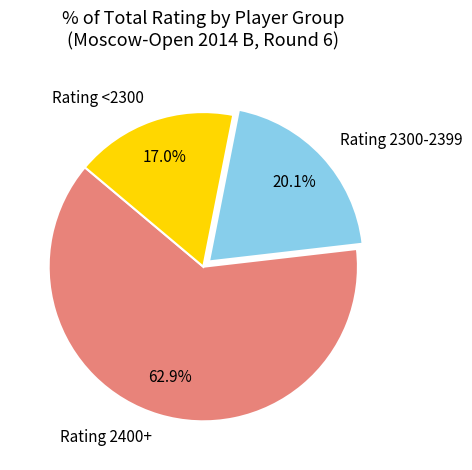

Is Rating <2300 the majority of the pie?

No